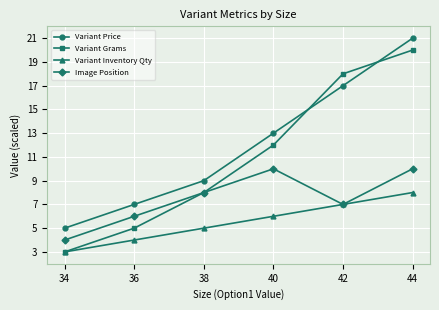

What is the minimum value shown in the chart?

3